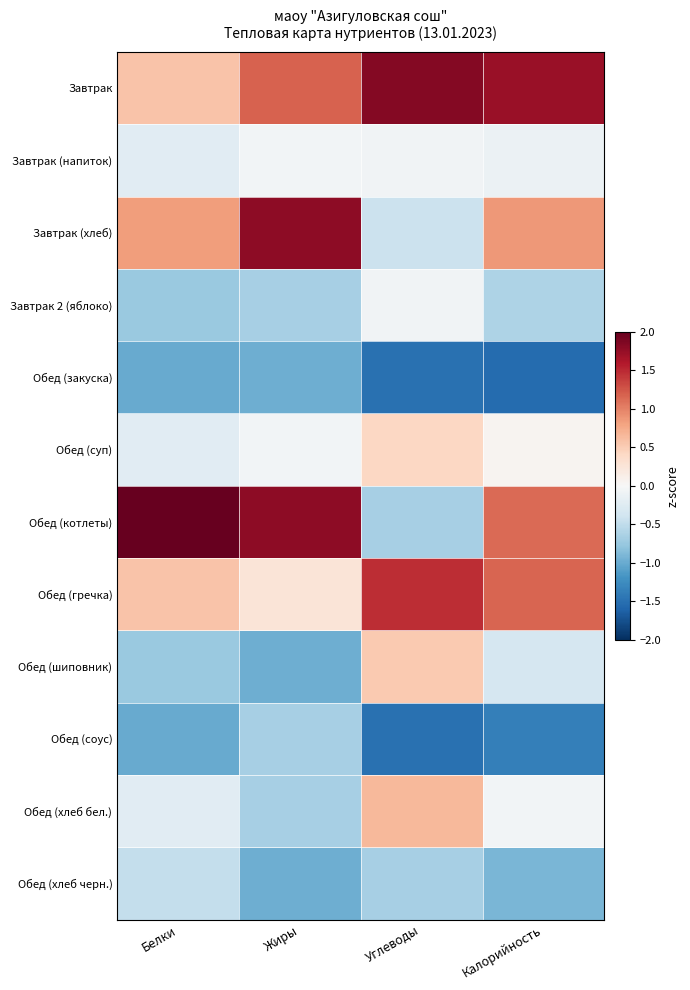

Reading left to right, list all the values displayed in this chart.

Завтрак: Белки=0.6	Жиры=1.2	Углеводы=1.8	Калорийность=1.7
Завтрак (напиток): Белки=-0.2	Жиры=-0.1	Углеводы=-0.1	Калорийность=-0.1
Завтрак (хлеб): Белки=0.8	Жиры=1.8	Углеводы=-0.4	Калорийность=0.9
Завтрак 2 (яблоко): Белки=-0.7	Жиры=-0.7	Углеводы=-0.1	Калорийность=-0.6
Обед (закуска): Белки=-1.0	Жиры=-1.0	Углеводы=-1.5	Калорийность=-1.5
Обед (суп): Белки=-0.2	Жиры=-0.1	Углеводы=0.4	Калорийность=0.1
Обед (котлеты): Белки=2.7	Жиры=1.8	Углеводы=-0.7	Калорийность=1.1
Обед (гречка): Белки=0.6	Жиры=0.3	Углеводы=1.5	Калорийность=1.2
Обед (шиповник): Белки=-0.7	Жиры=-1.0	Углеводы=0.5	Калорийность=-0.3
Обед (соус): Белки=-1.0	Жиры=-0.7	Углеводы=-1.5	Калорийность=-1.4
Обед (хлеб бел.): Белки=-0.2	Жиры=-0.7	Углеводы=0.6	Калорийность=-0.1
Обед (хлеб черн.): Белки=-0.5	Жиры=-1.0	Углеводы=-0.7	Калорийность=-0.9